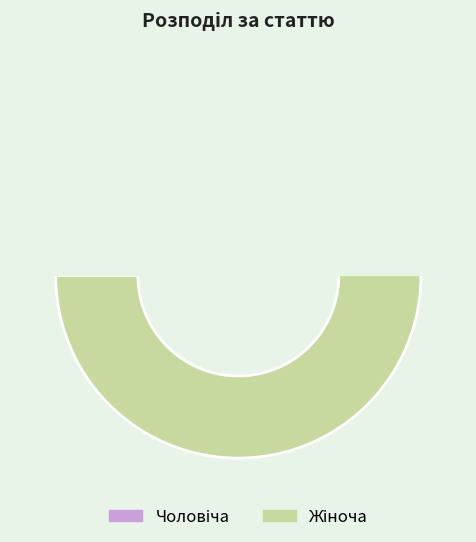

Which category has the biggest portion of the pie?

Жіноча